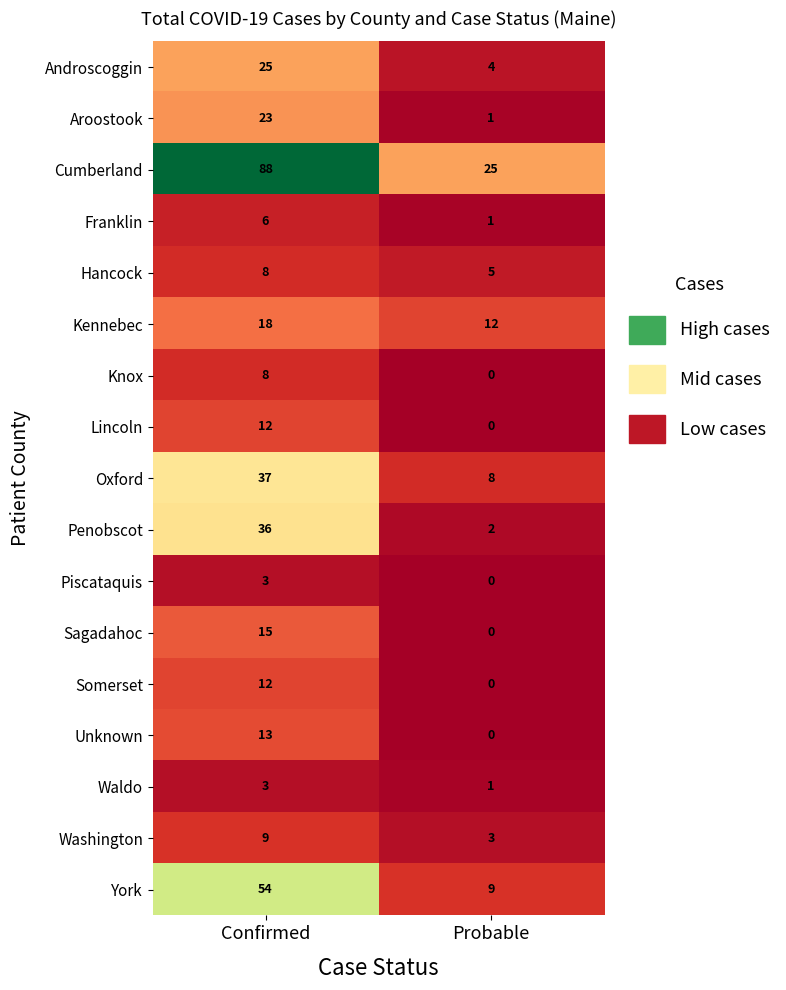

Is it true that Kennebec equals 8 at Probable?

False